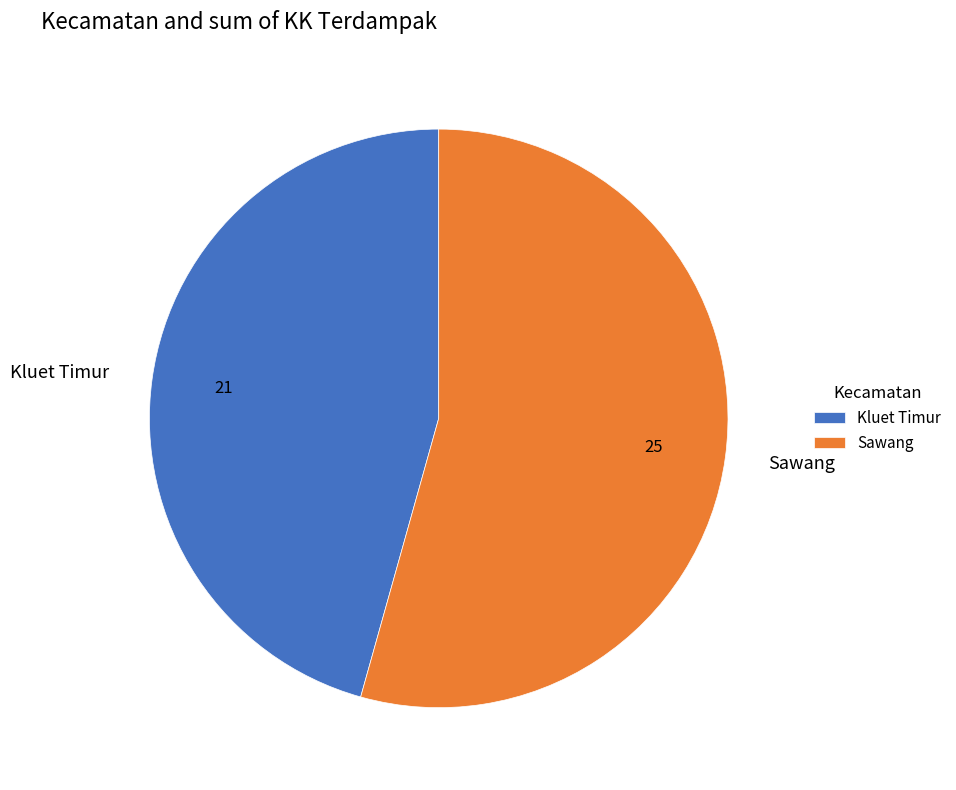

How many slices are in this pie chart?

2